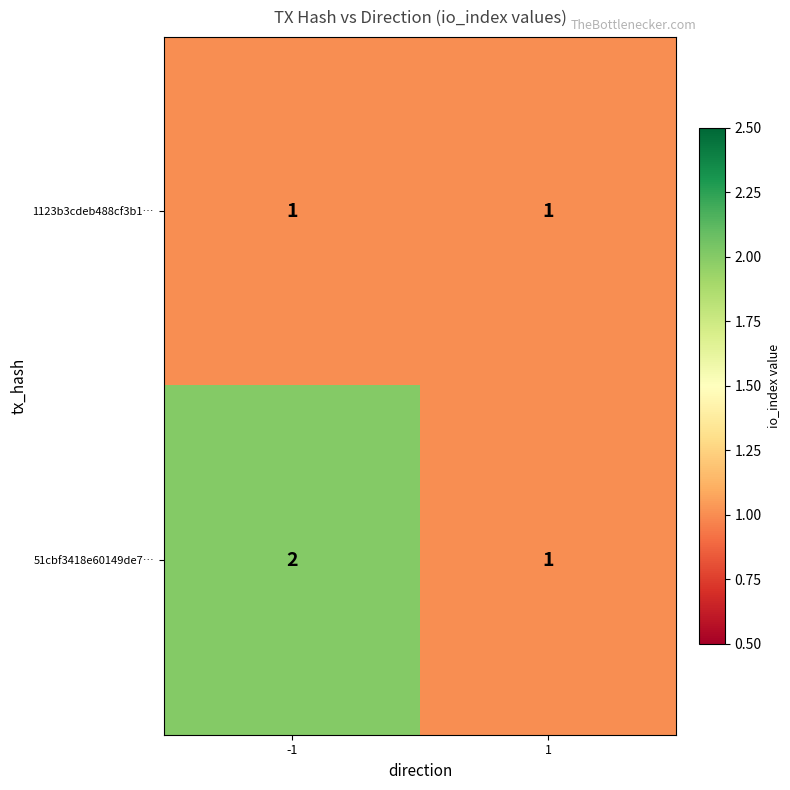

Which series has the largest range (max minus min)?

51cbf3418e60149de7…